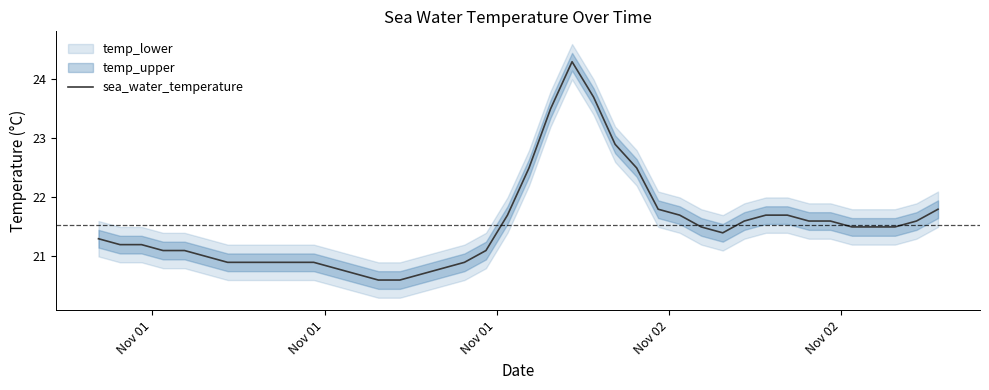

How many interior local valleys (lower than both neighbors) does the data have?

1